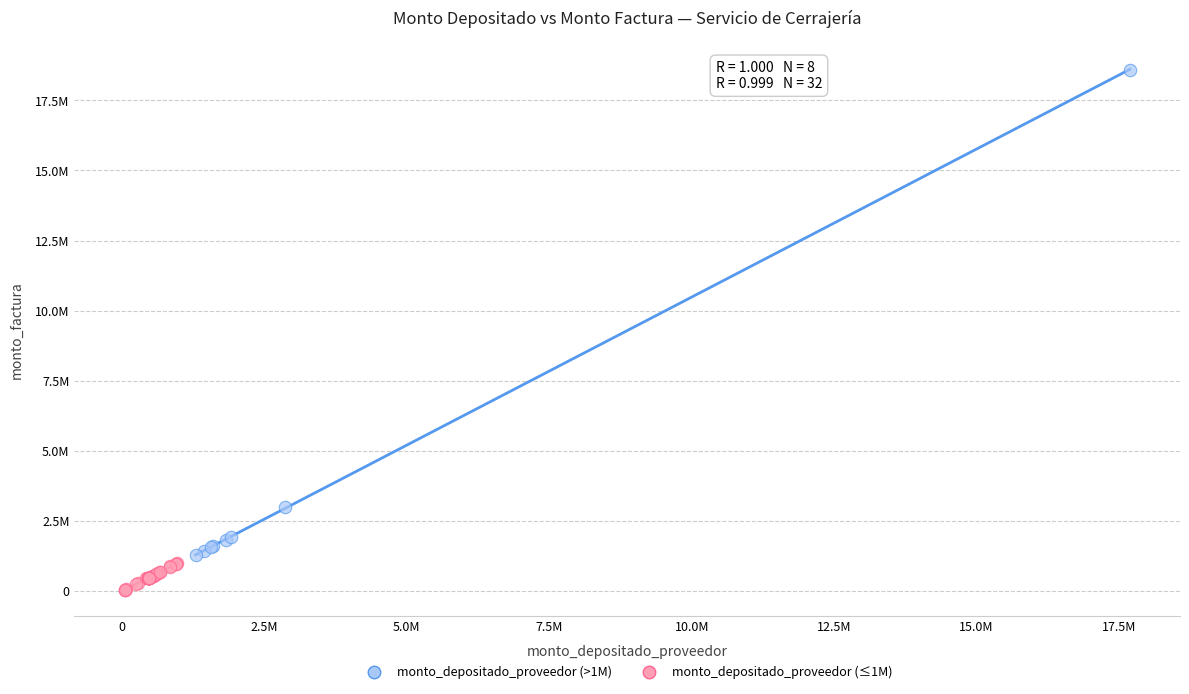

What are all the series names shown in the legend?

monto_depositado_proveedor (>1M), monto_depositado_proveedor (≤1M)